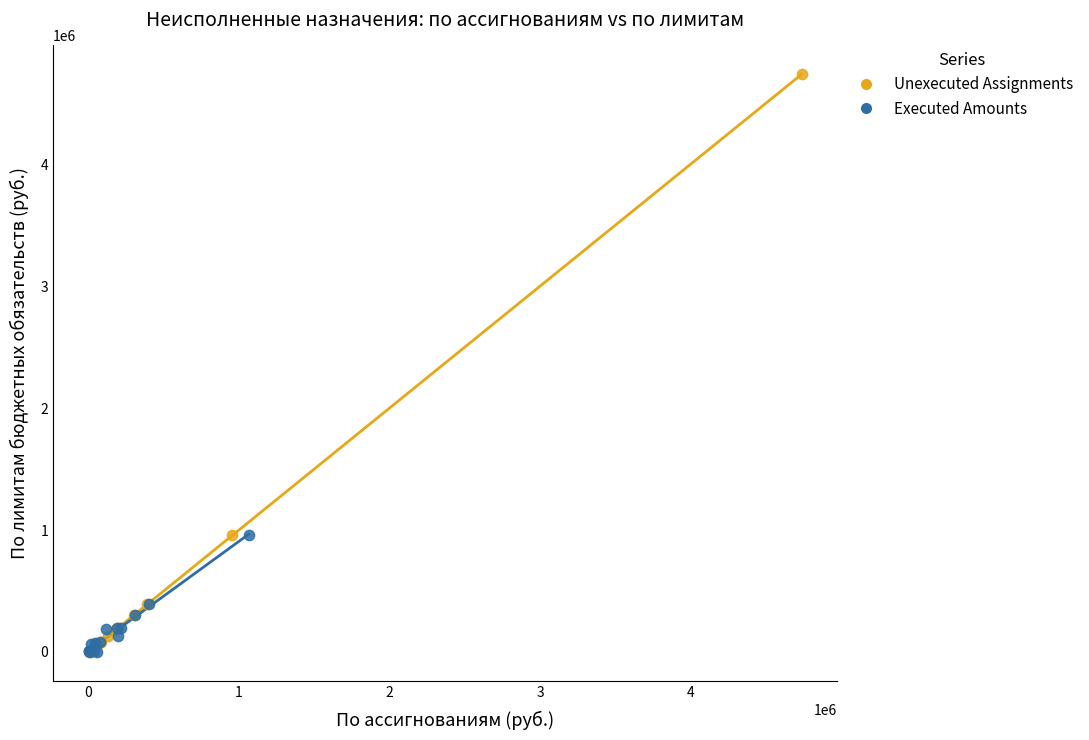

Which series reaches the maximum Y coordinate?

Unexecuted Assignments